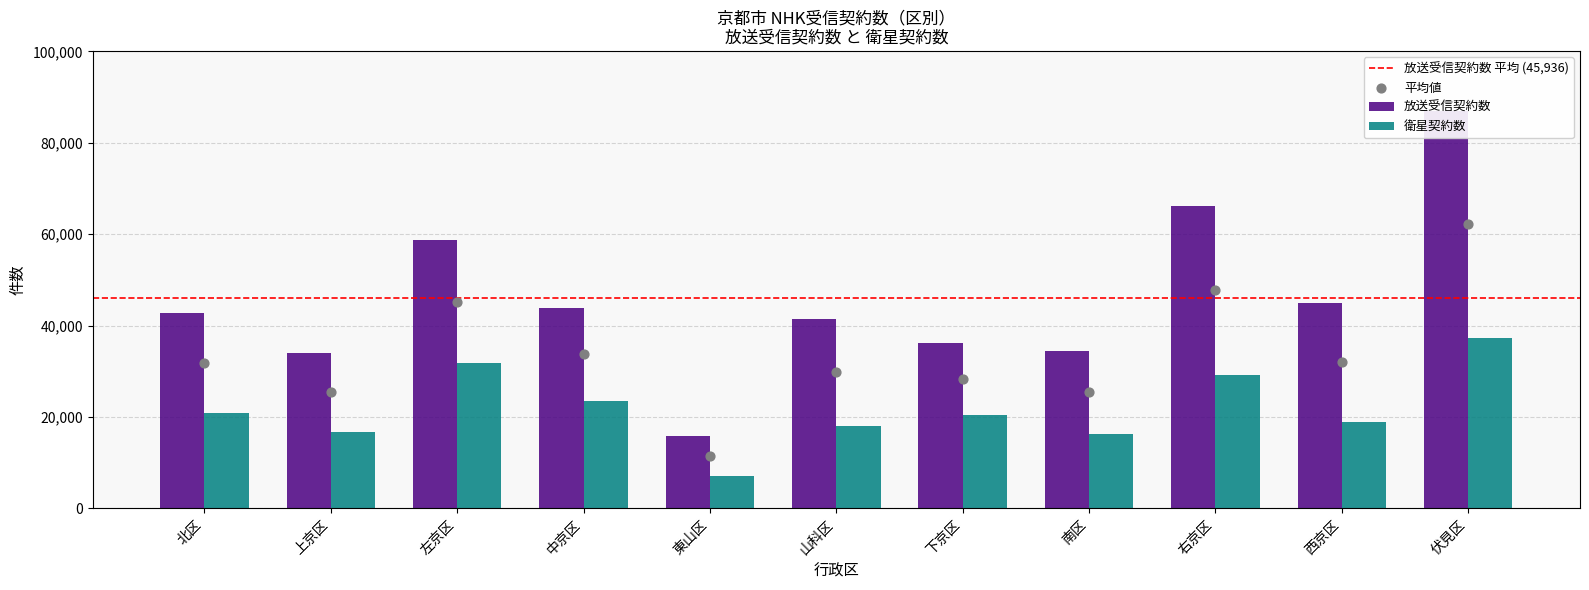

What are all the series names shown in the legend?

放送受信契約数, 衛星契約数